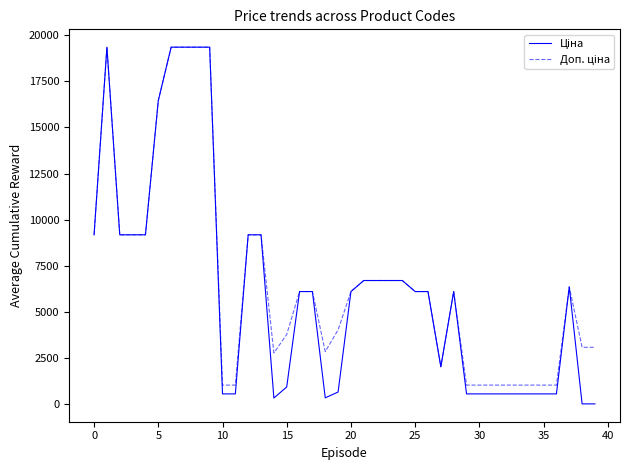

What is the difference between the maximum and second lowest values in the Доп. ціна series?

18295.0